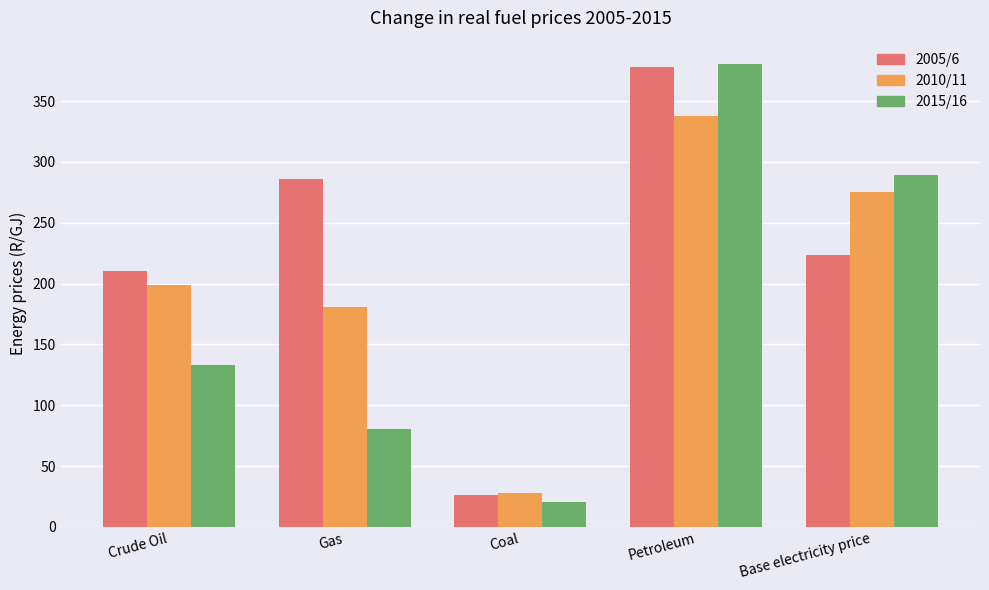

How many bars are there in each group?

3